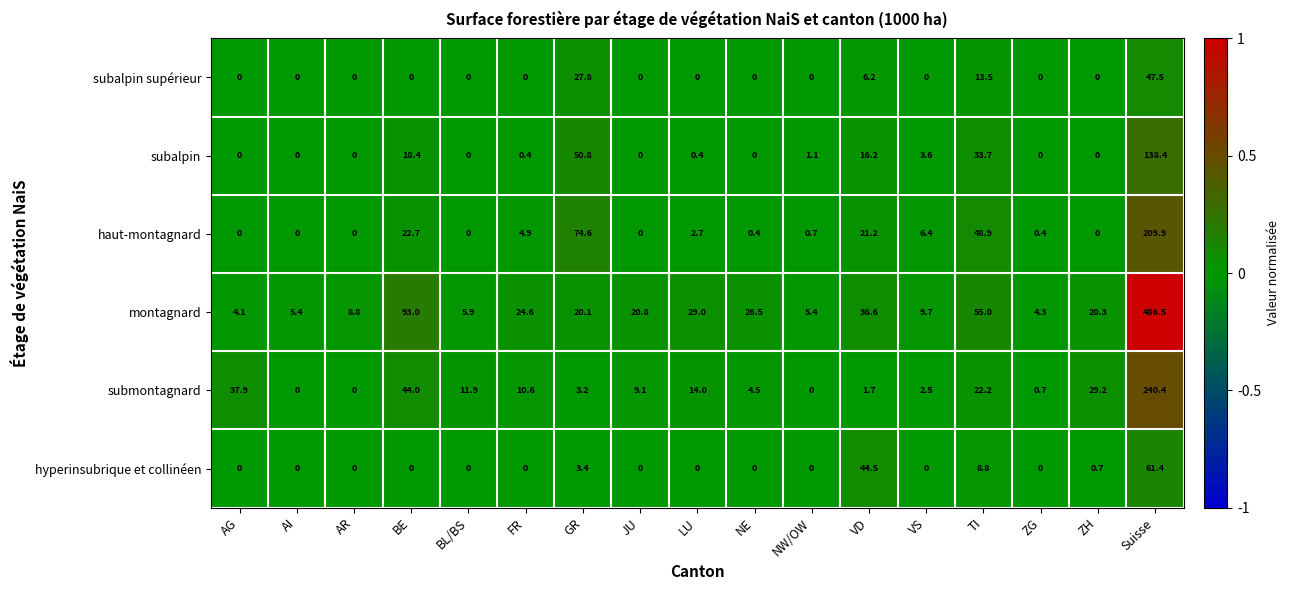

What is the greatest value displayed?

486.5